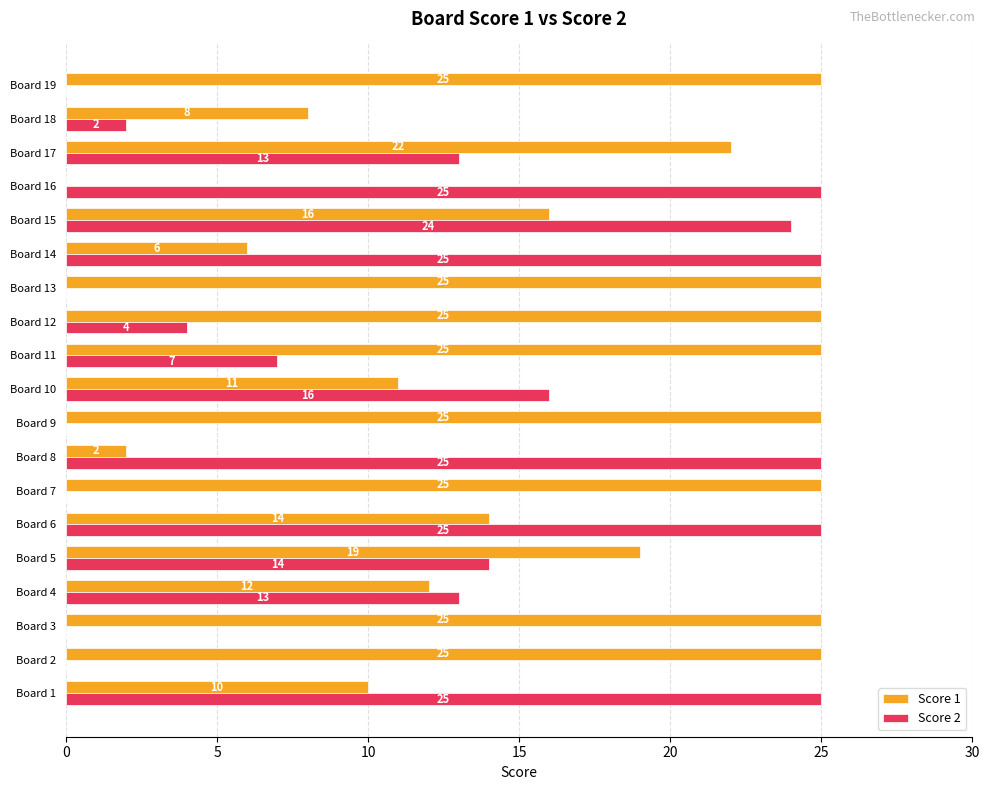

What is the sum of all Score 2 values?

218